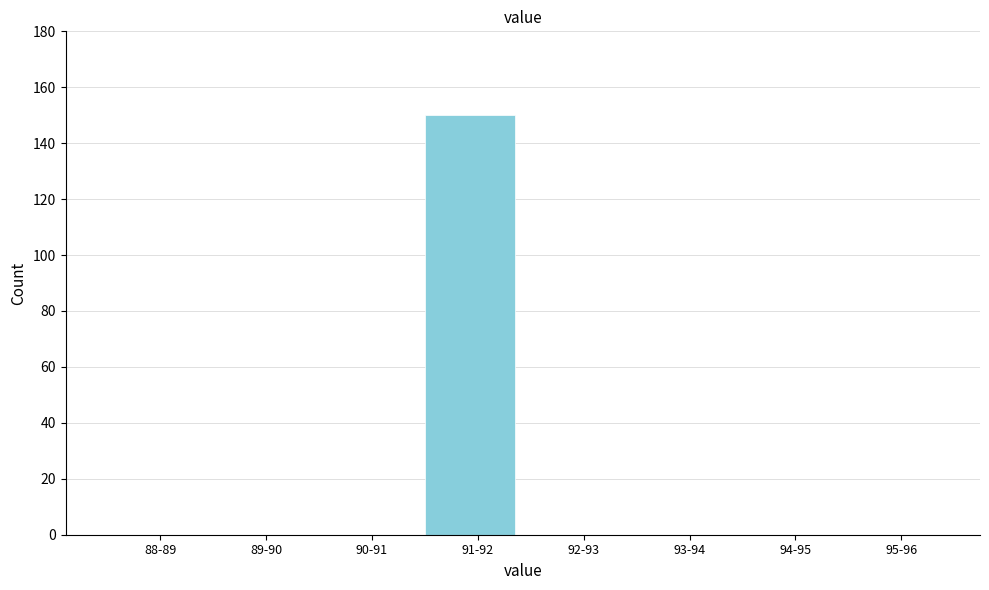

Reading left to right, list all the values displayed in this chart.

88-89=0	89-90=0	90-91=0	91-92=150	92-93=0	93-94=0	94-95=0	95-96=0